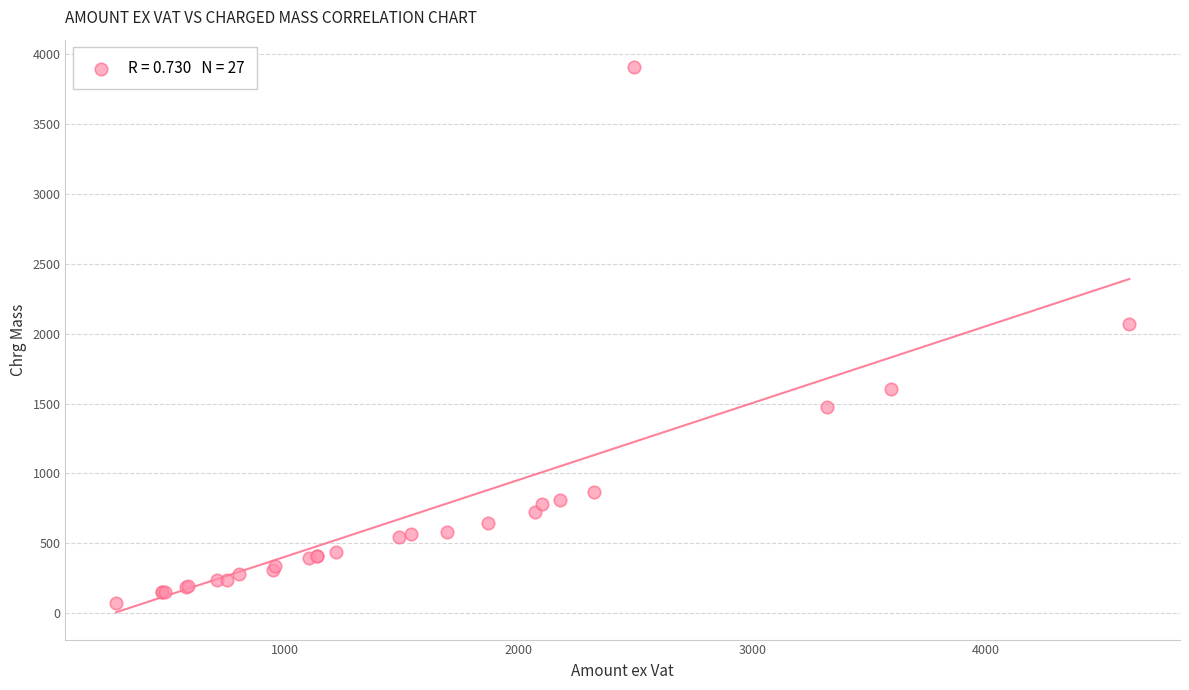

What Y value in the scatter plot is closest to 1990?

2069